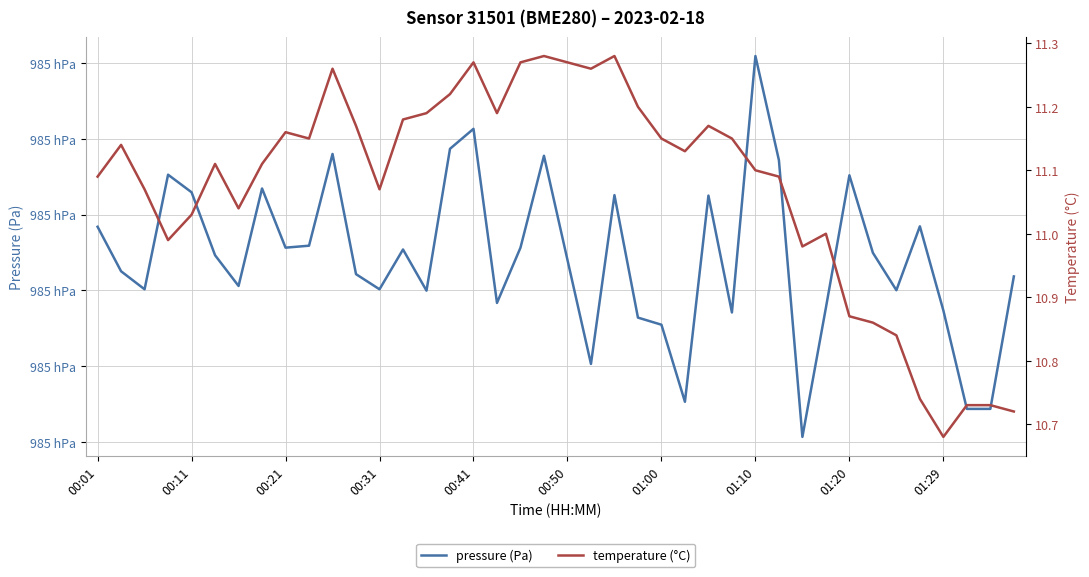

List the series in order of their peak value, lowest first.

temperature (°C), pressure (Pa)